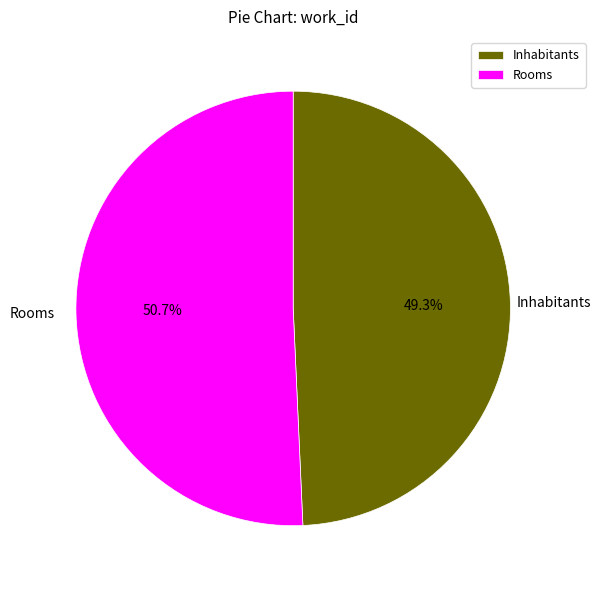

What is the majority slice?

Rooms